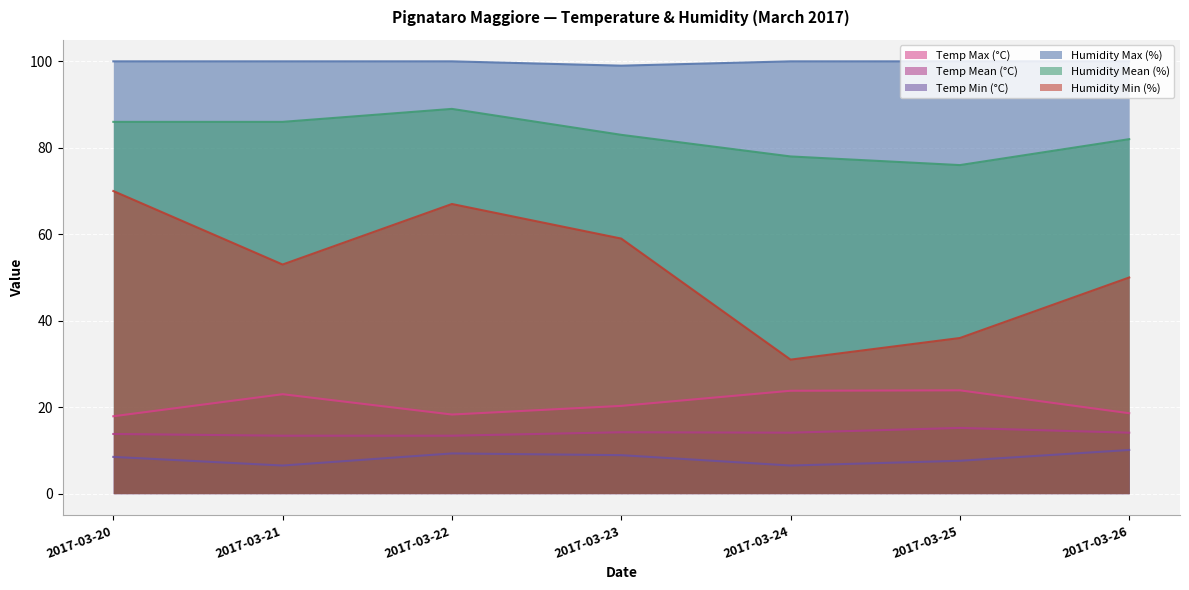

What is the average value of the Temp Mean (°C) series?

14.0